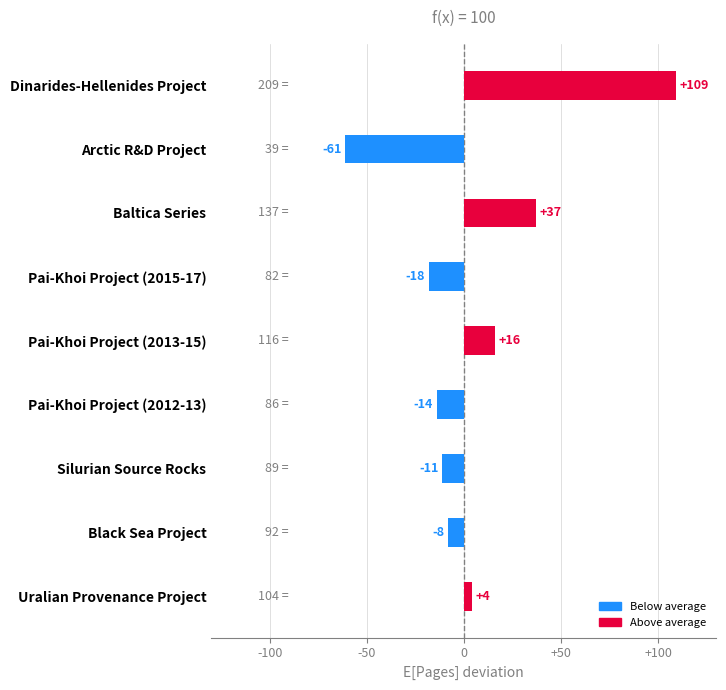

List the labels in order of value, smallest first.

Arctic R&D Project, Pai-Khoi Project (2015-17), Pai-Khoi Project (2012-13), Silurian Source Rocks, Black Sea Project, Uralian Provenance Project, Pai-Khoi Project (2013-15), Baltica Series, Dinarides-Hellenides Project